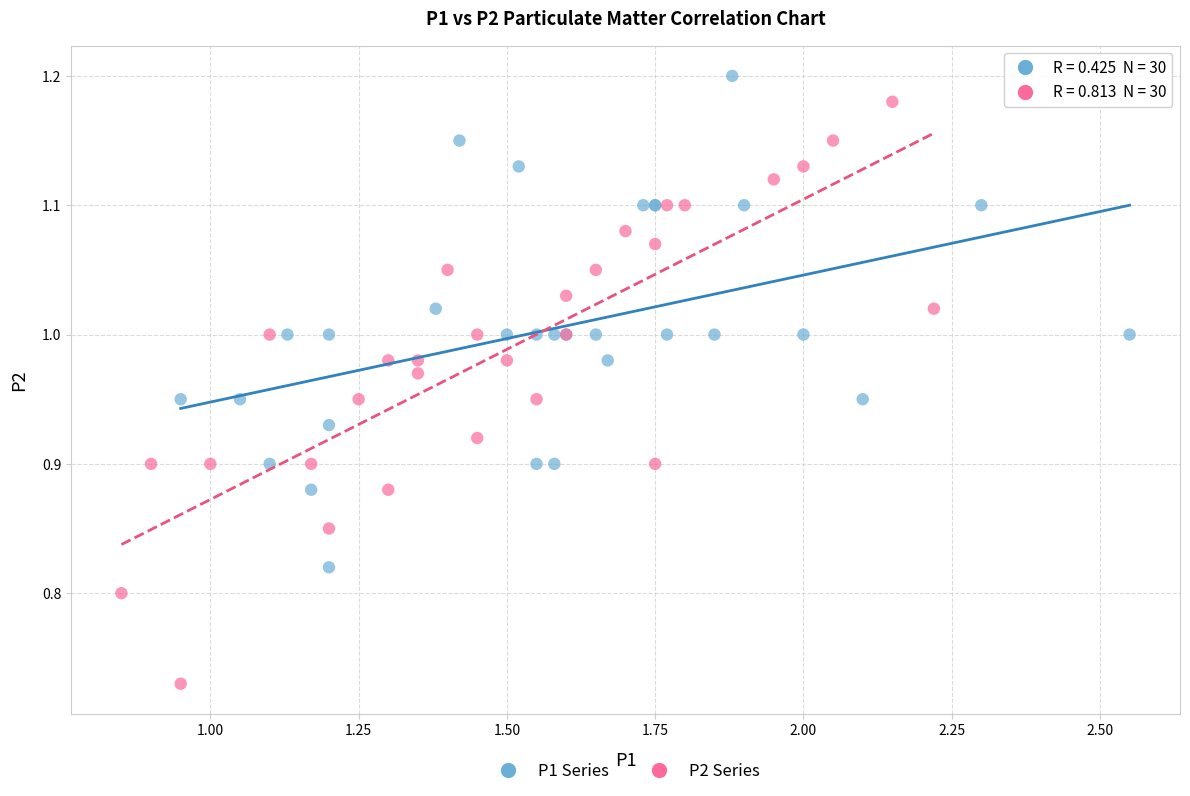

Which series contains the lowest Y value?

P2 Series